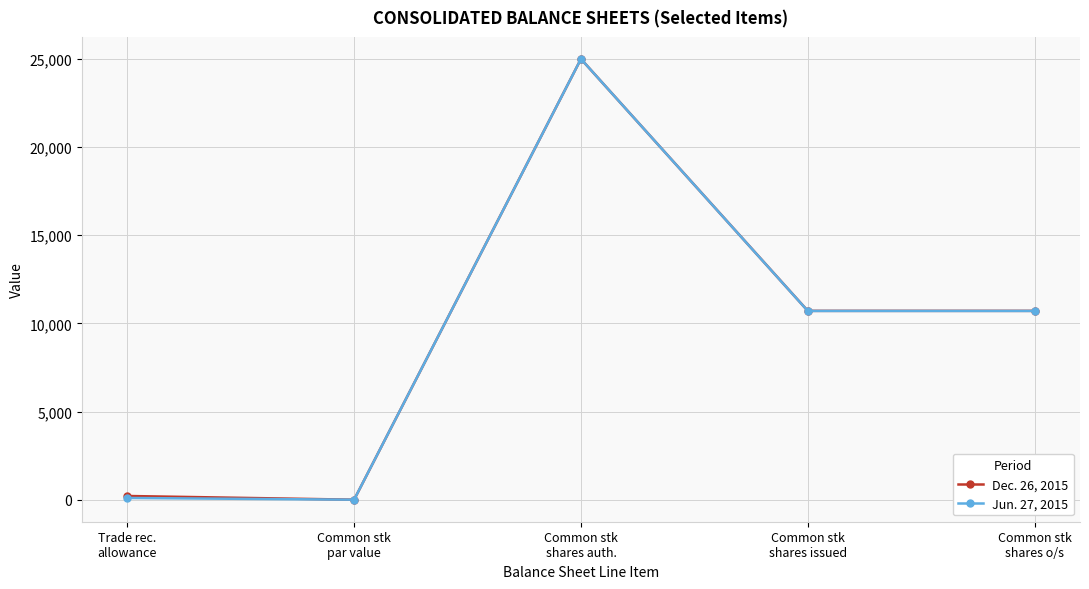

At which label does Dec. 26, 2015 first exceed 10711?

Common stk
shares auth.